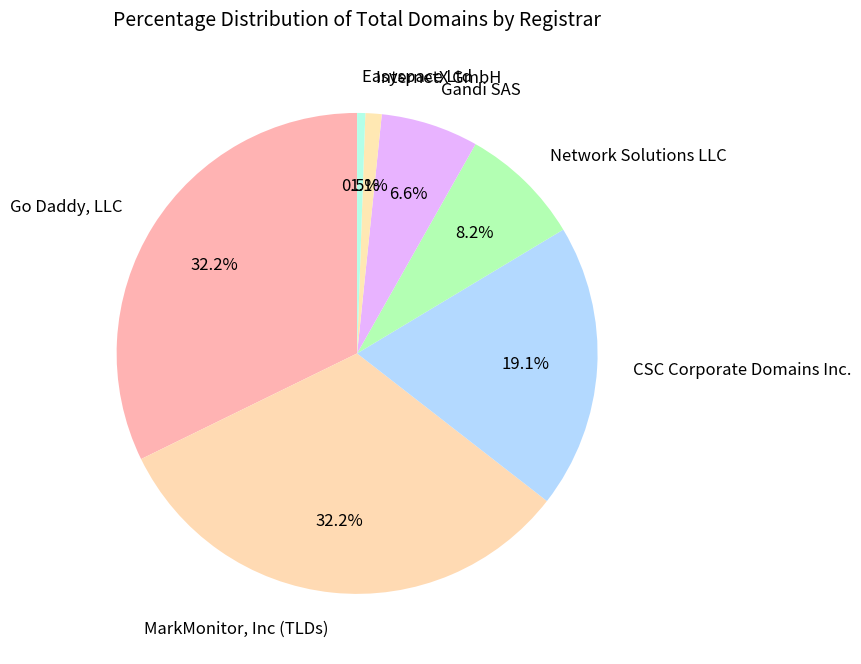

What portion of the pie excludes InternetX GmbH?

98.9%